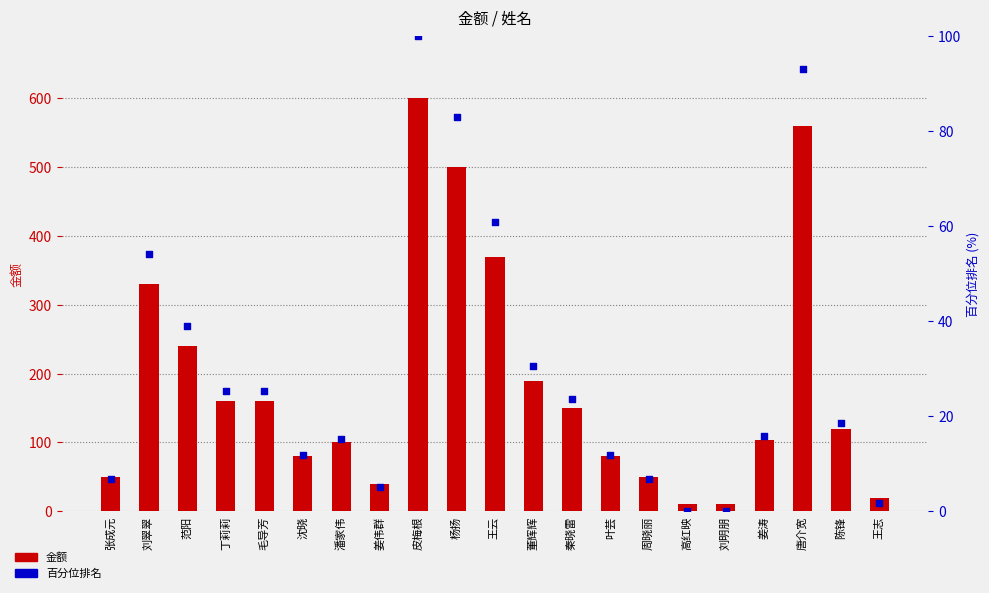

What are all the series names shown in the legend?

金额, 百分位排名